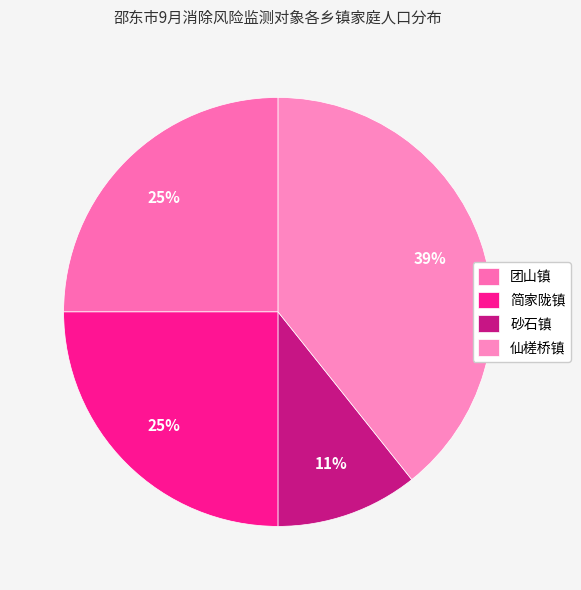

To the nearest percent, what is the average slice percentage?

25%